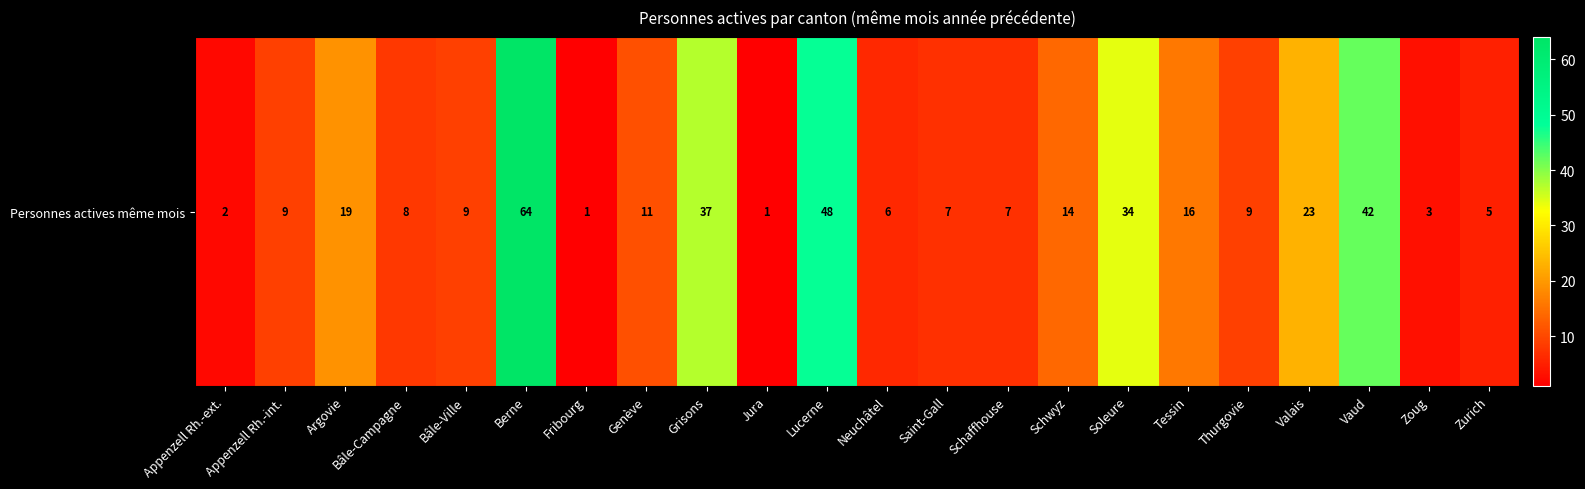

Count the number of values greater than 9.

10